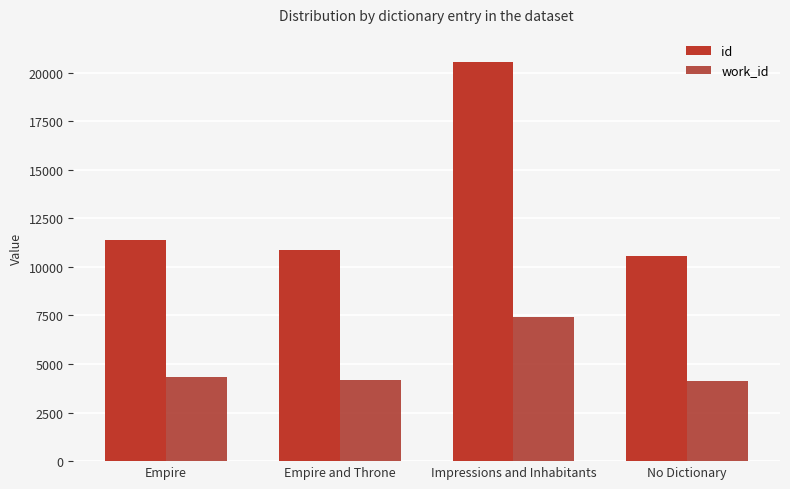

What are all the series names shown in the legend?

id, work_id